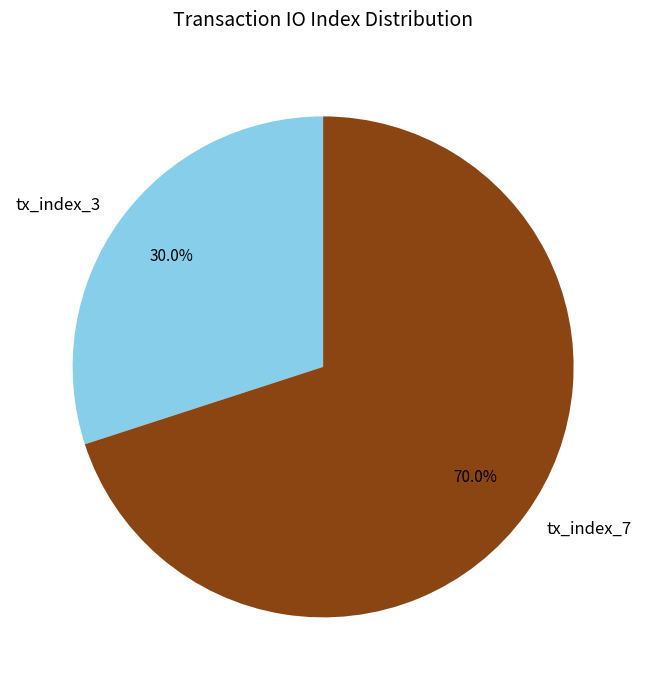

To the nearest percent, what is the difference between the largest and smallest slice percentages?

40%